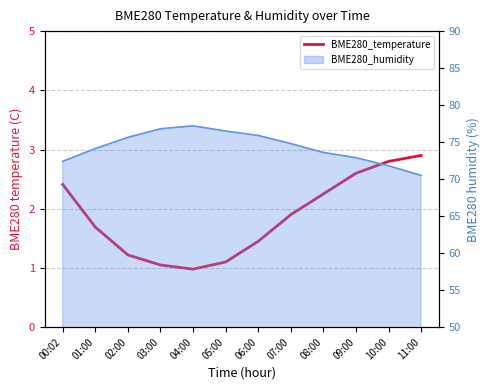

Where is the data nearest to the value 1?

04:00